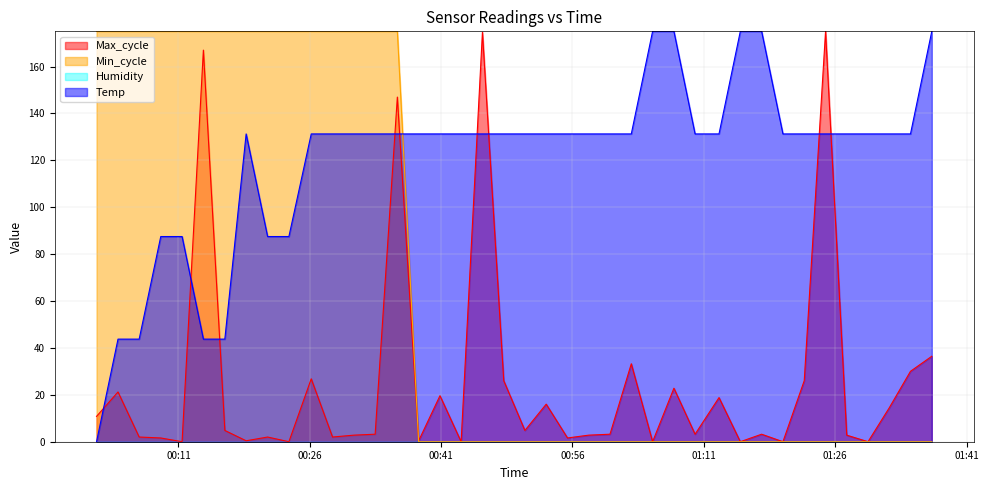

What is the difference between the maximum and minimum values in the Max_cycle series?

175.0